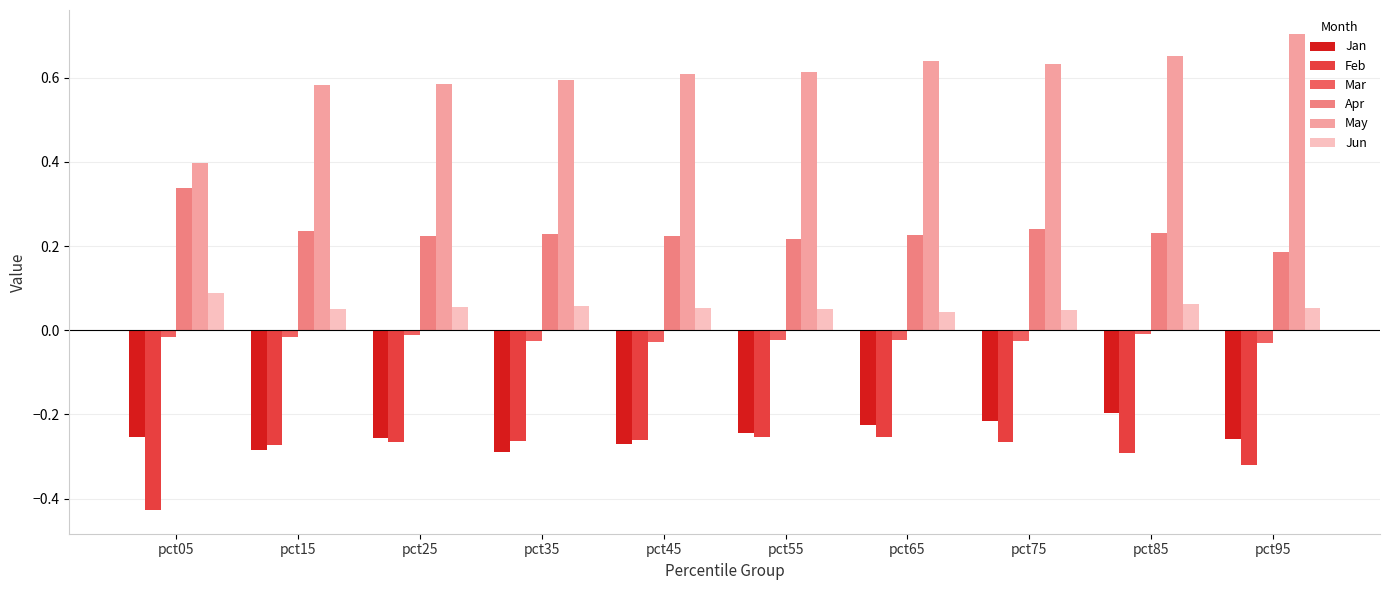

Is it true that May equals 1.0 at pct95?

False